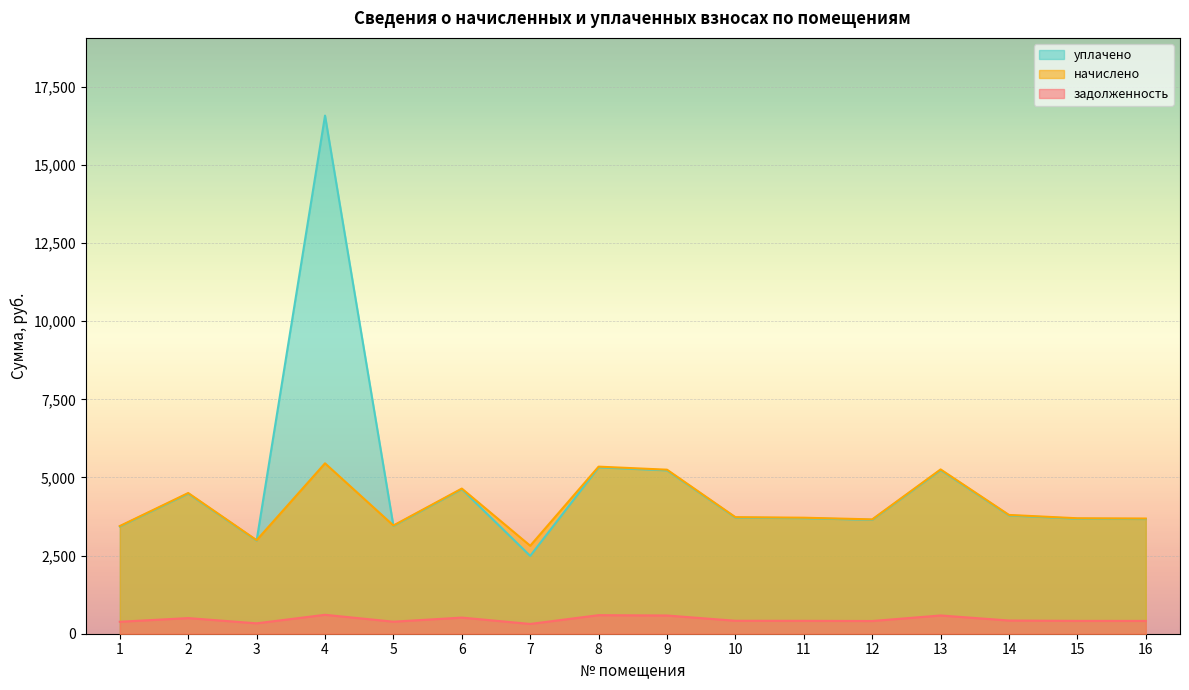

Is the value of задолженность at 8 greater than the value of начислено at 2?

No